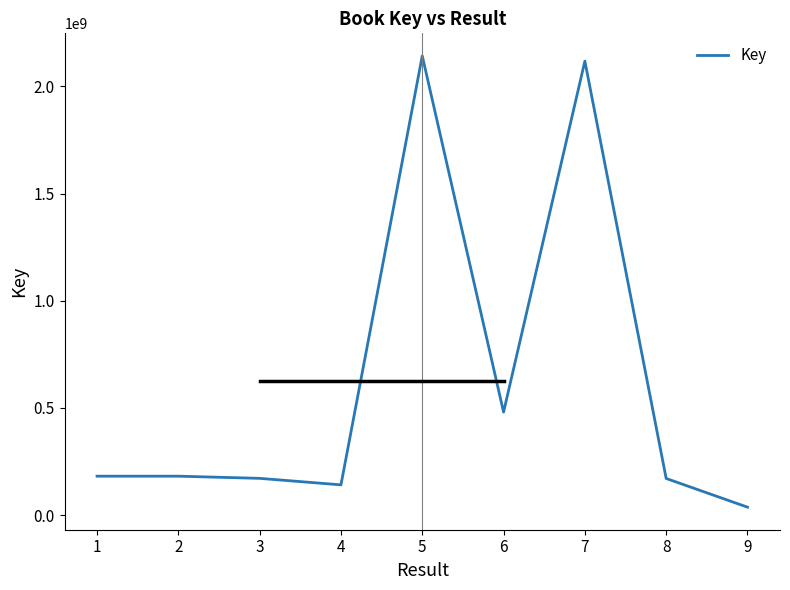

Is it true that the value at 6 is 3491232430?

False